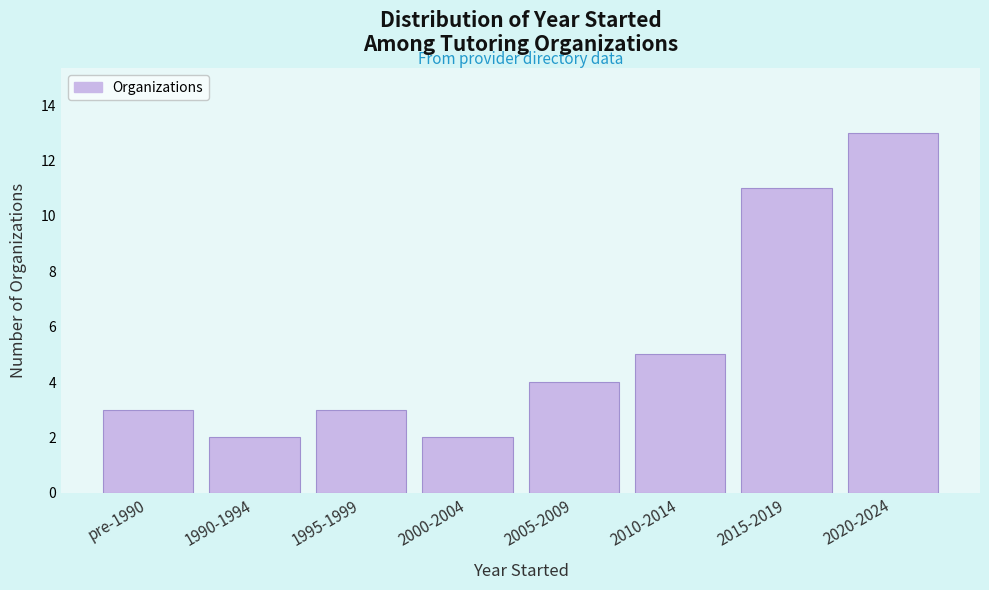

Reading right to left, extract all data points from this chart.

2020-2024=13	2015-2019=11	2010-2014=5	2005-2009=4	2000-2004=2	1995-1999=3	1990-1994=2	pre-1990=3